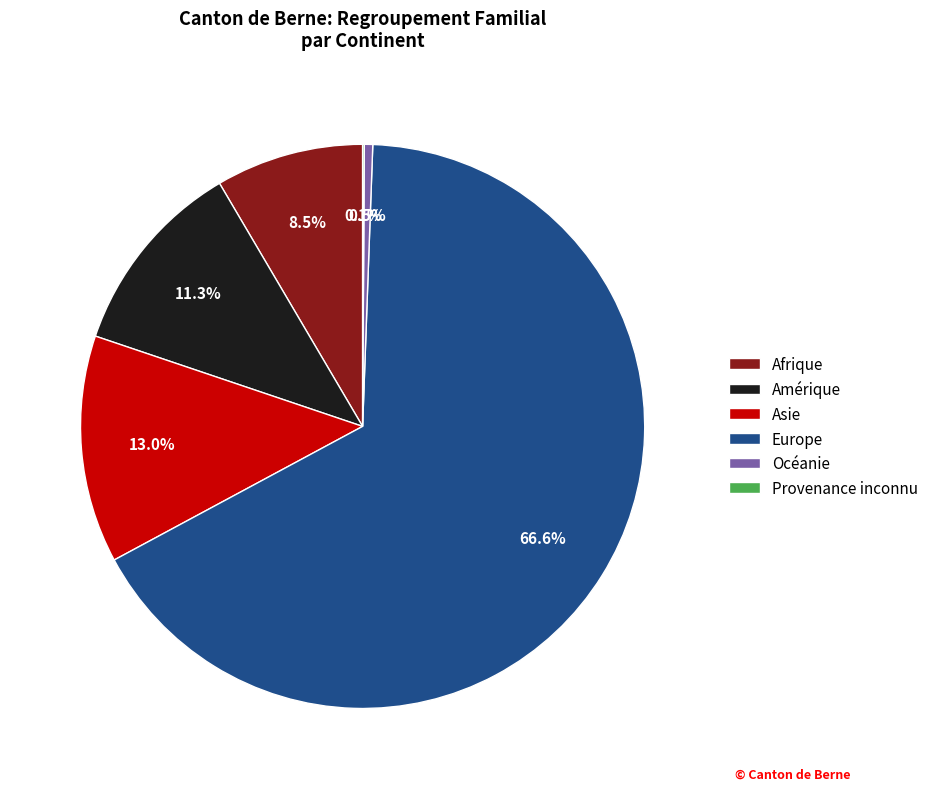

Does Europe account for over 50% of the chart?

Yes